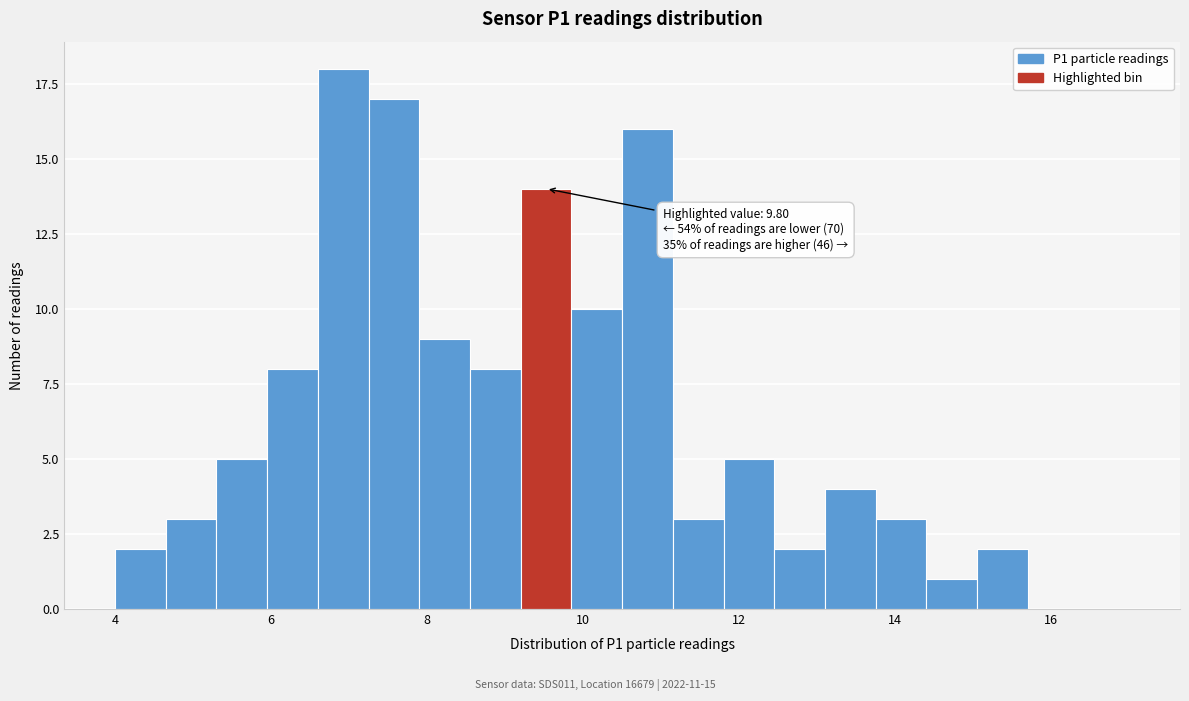

Around what value on the x-axis is the tallest bar? Give the approximate position of its centre, as read against the axis.

7.0